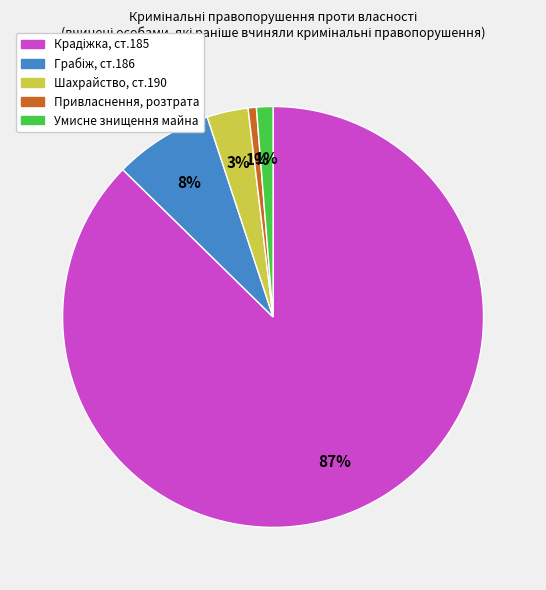

Is there any slice that represents more than half of the pie?

Yes